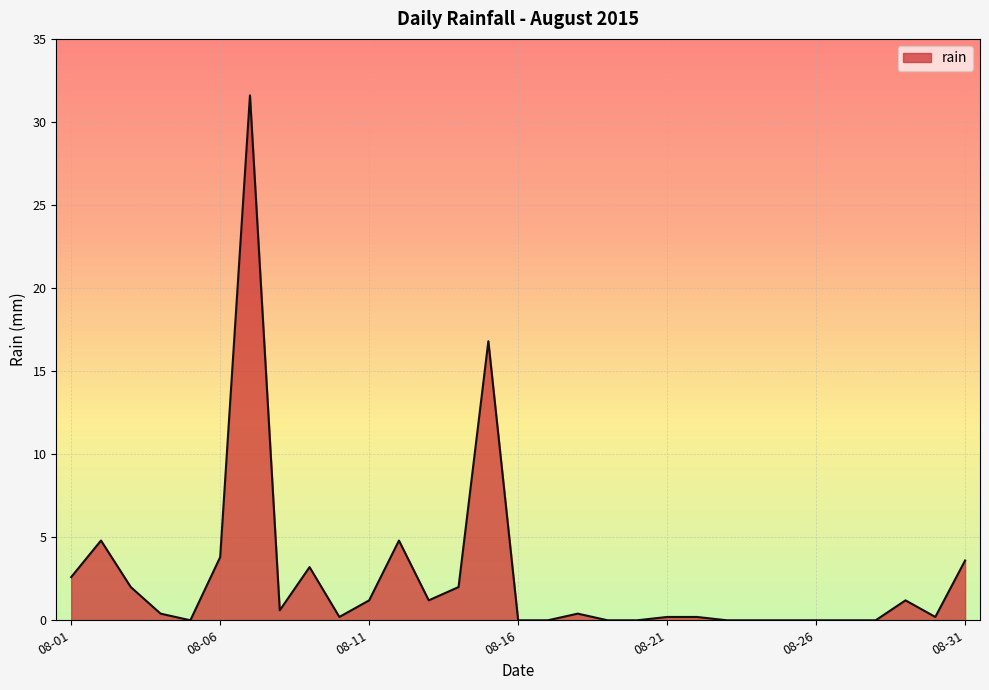

What is the maximum value shown in the chart?

31.6